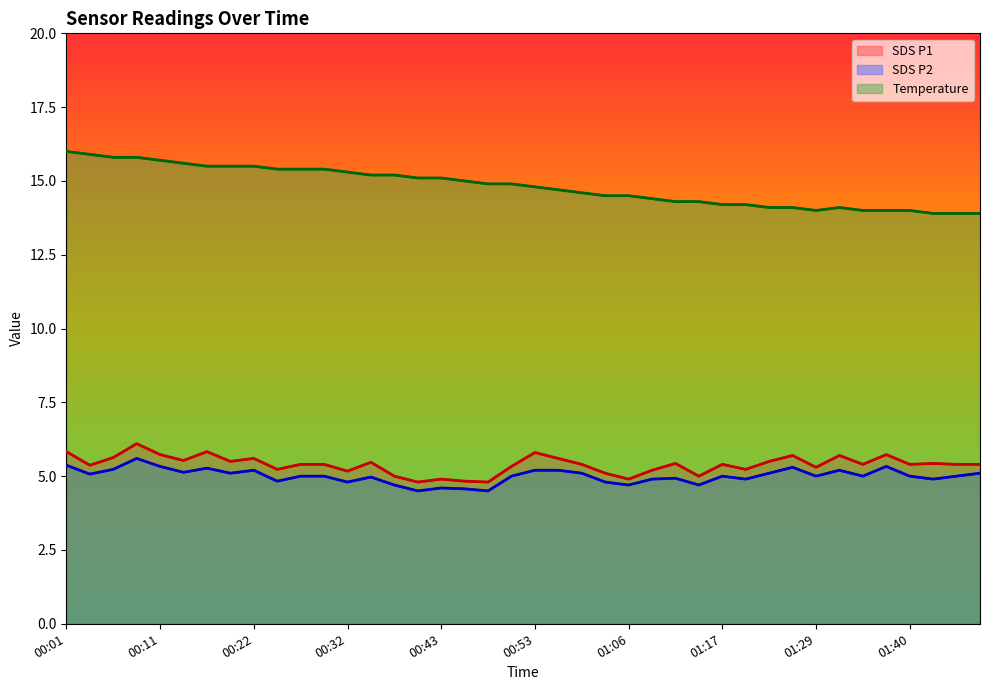

Is it true that SDS_P1 equals 5.6 at 00:59?

True